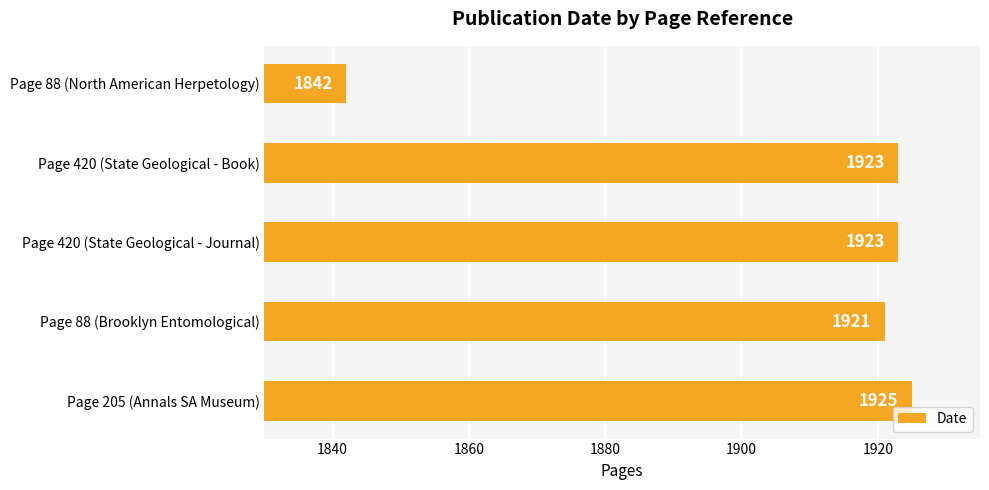

At which label is the value closest to 1883?

Page 88 (Brooklyn Entomological)